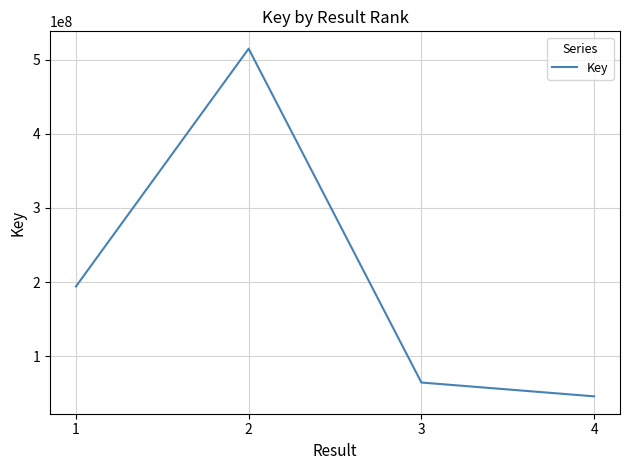

What is the smallest value displayed?

45938022